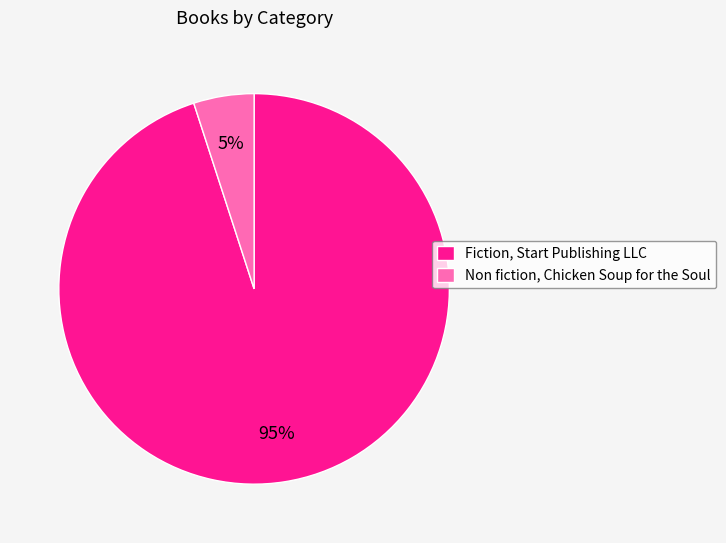

True or false: Non fiction, Chicken Soup for the Soul accounts for 1% of the total.

False